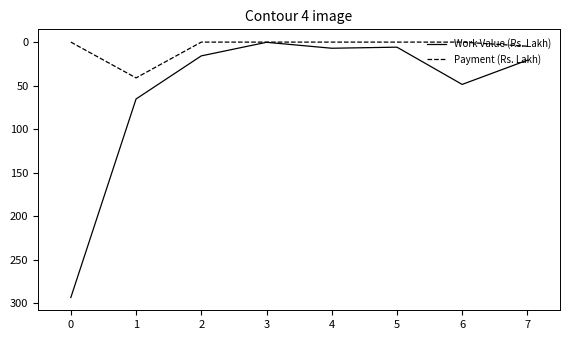

List the series in order of their peak value, lowest first.

Payment (Rs. Lakh), Work Value (Rs. Lakh)